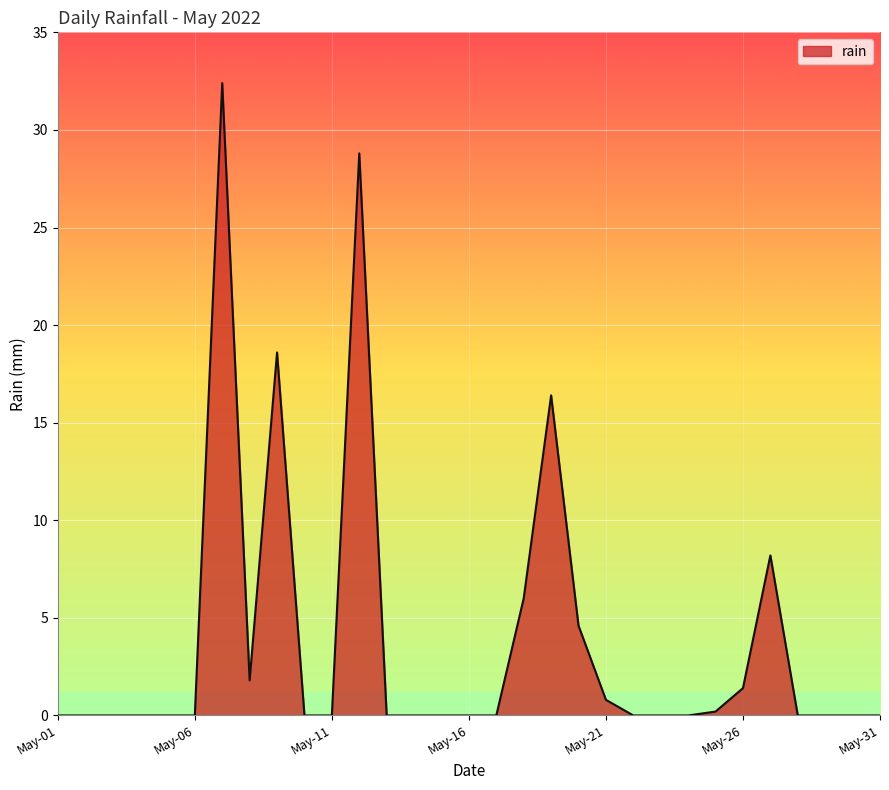

What is the difference between the maximum and minimum values?

32.4